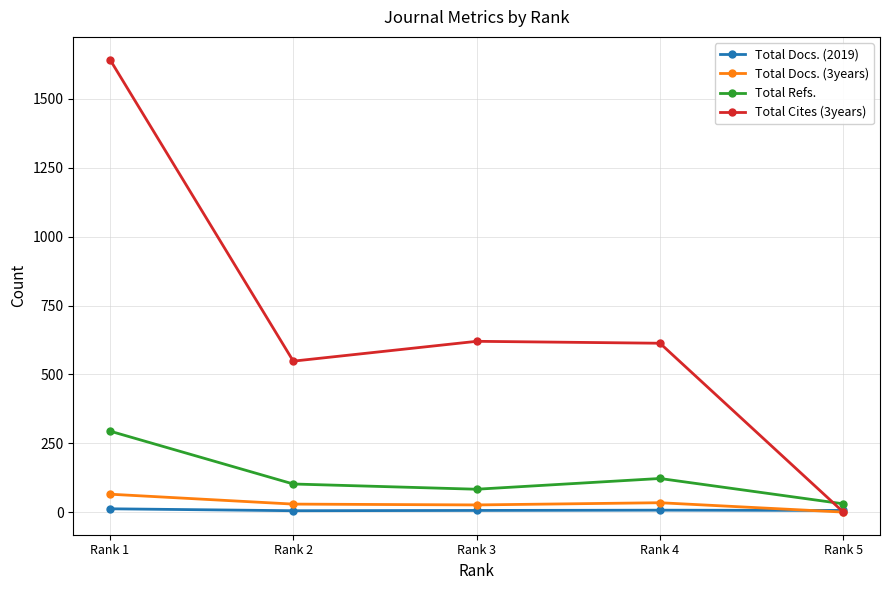

Count the Total Docs. (2019) values in the range 6 to 7.

3